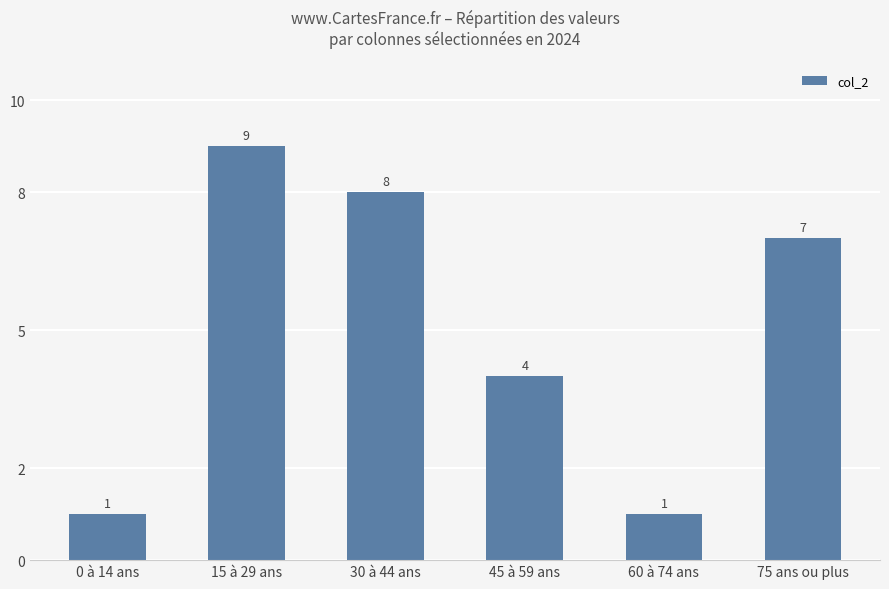

Read the value at 60 à 74 ans.

1